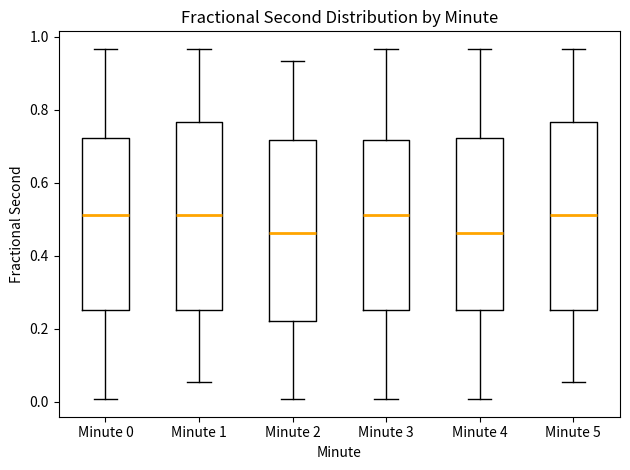

Reading left to right, transcribe this box plot: for each box, give where its median line is, the range the box spans, and where its two whiskers end, as read against the y-axis. The values are not printed on the chart, so give them approximately, as read against the axis.

Minute 0: median 0.52, box 0.26 to 0.72, whiskers 0.00 to 0.96
Minute 1: median 0.52, box 0.26 to 0.76, whiskers 0.06 to 0.96
Minute 2: median 0.46, box 0.22 to 0.72, whiskers 0.00 to 0.94
Minute 3: median 0.52, box 0.26 to 0.72, whiskers 0.00 to 0.96
Minute 4: median 0.46, box 0.26 to 0.72, whiskers 0.00 to 0.96
Minute 5: median 0.52, box 0.26 to 0.76, whiskers 0.06 to 0.96